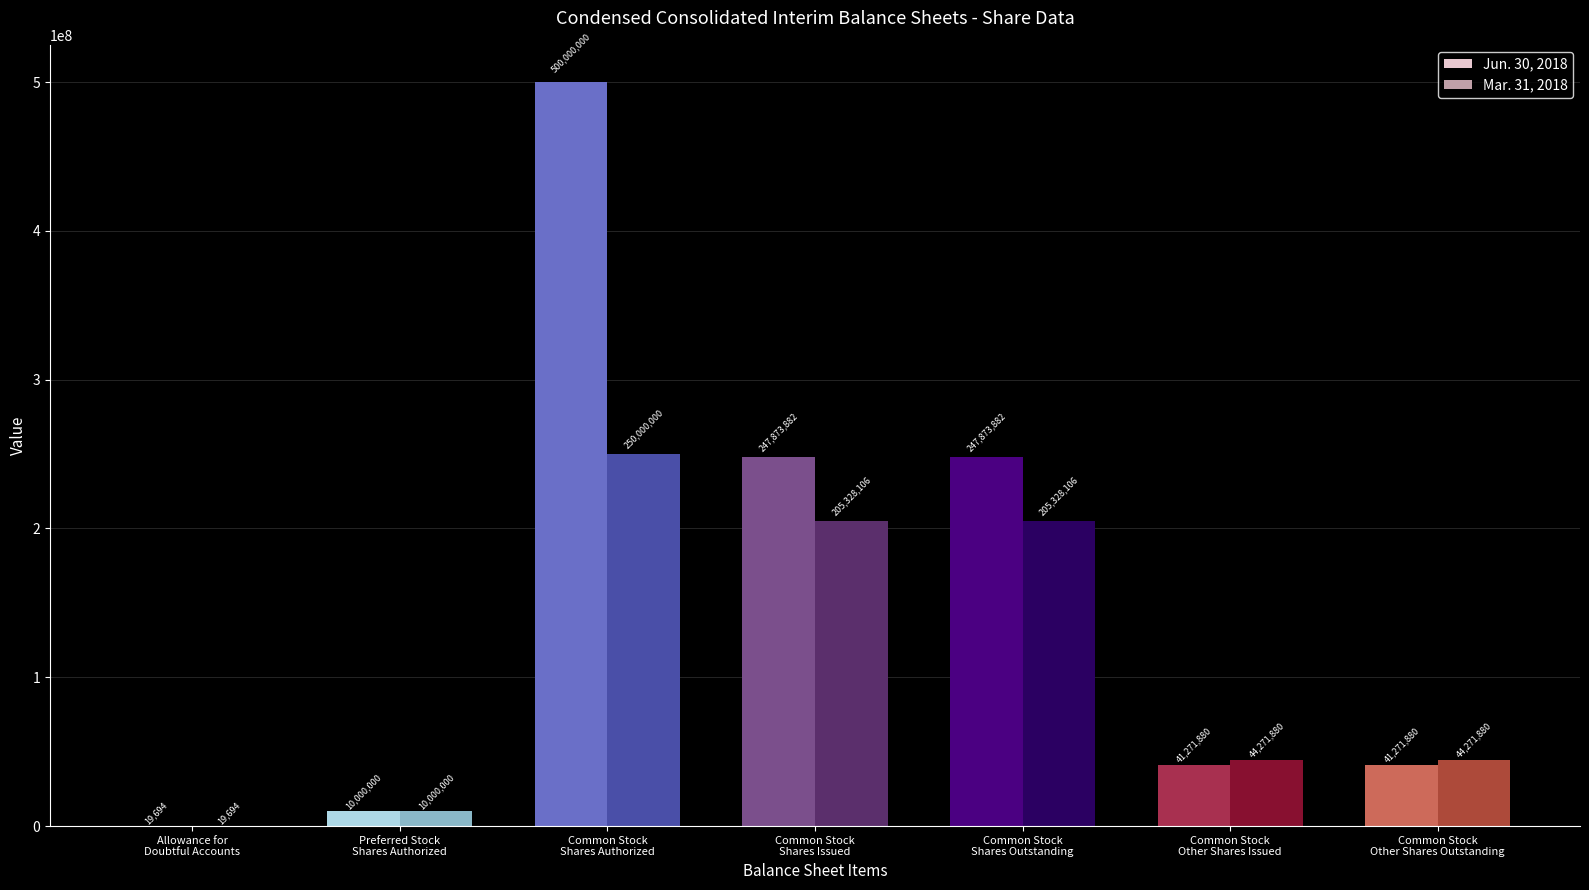

Which series has the widest spread of values?

Jun. 30, 2018